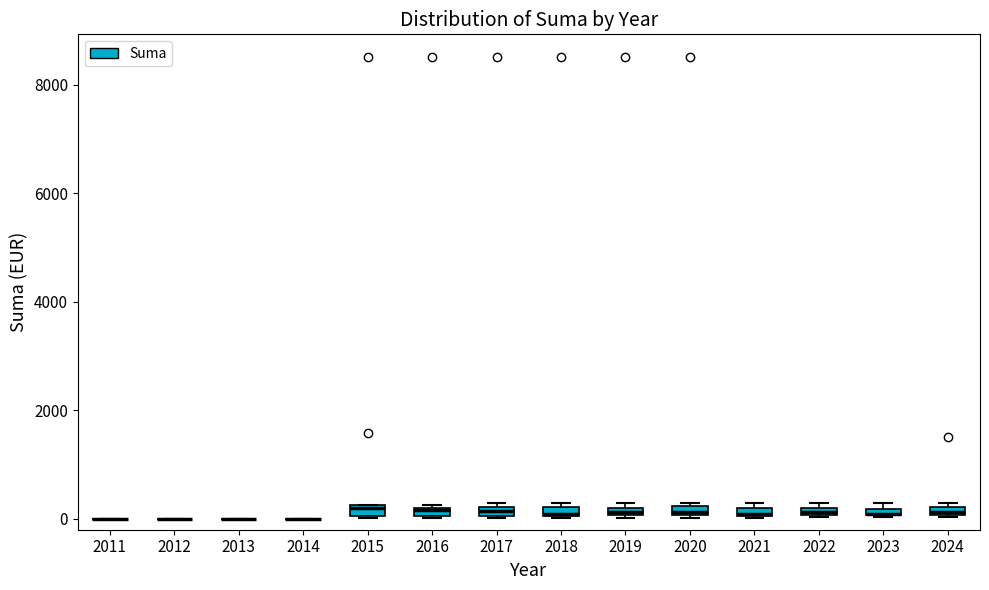

Where is the lower edge of the box at x = 2017 on the y-axis? The values are not printed on the chart, so give them approximately, as read against the axis.

0